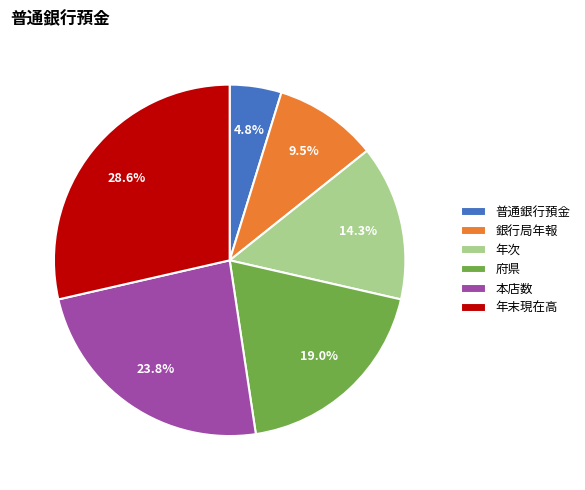

Which category has the biggest portion of the pie?

年末現在高